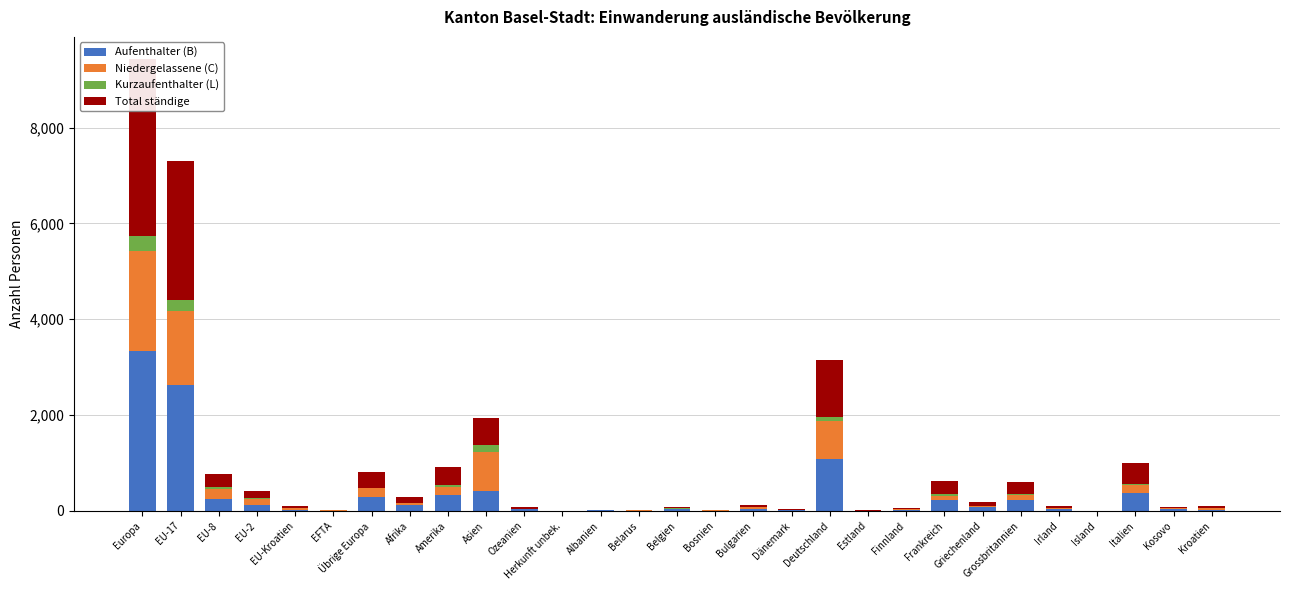

What is the total value across all series at Europa?

9423